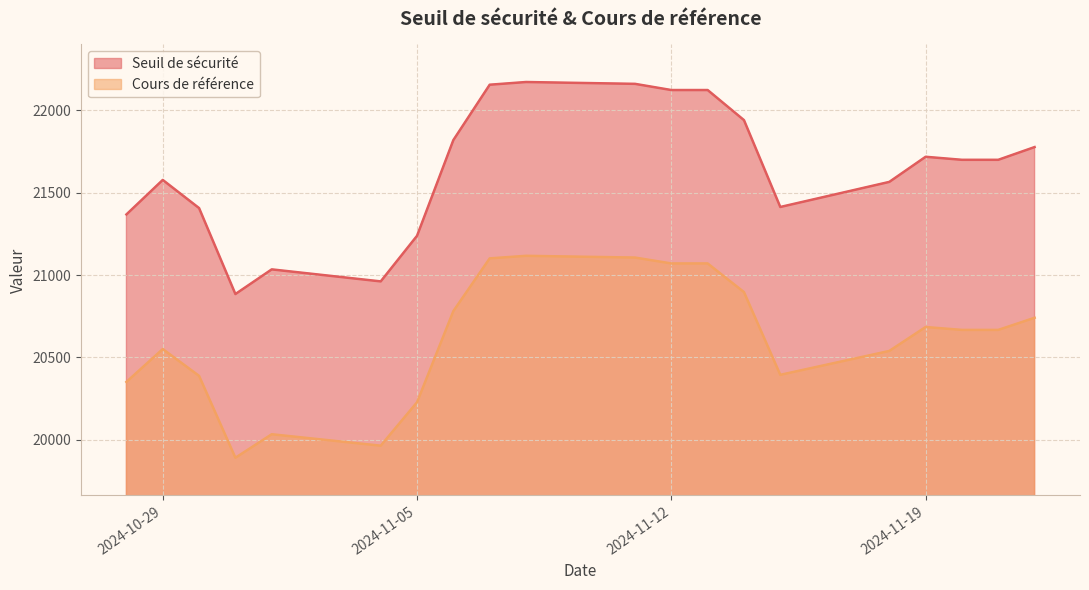

True or false: Seuil de sécurité has a value of 21413.8 at 2024-11-15.

True